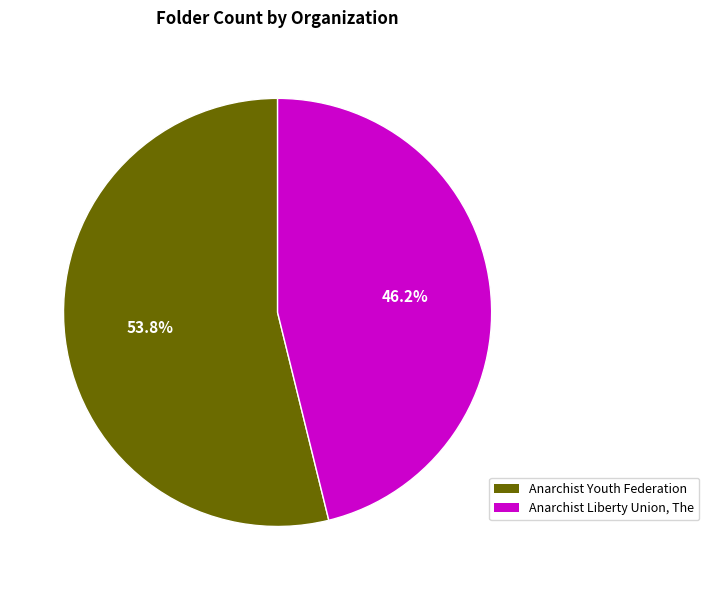

Count the number of slices in the pie.

2